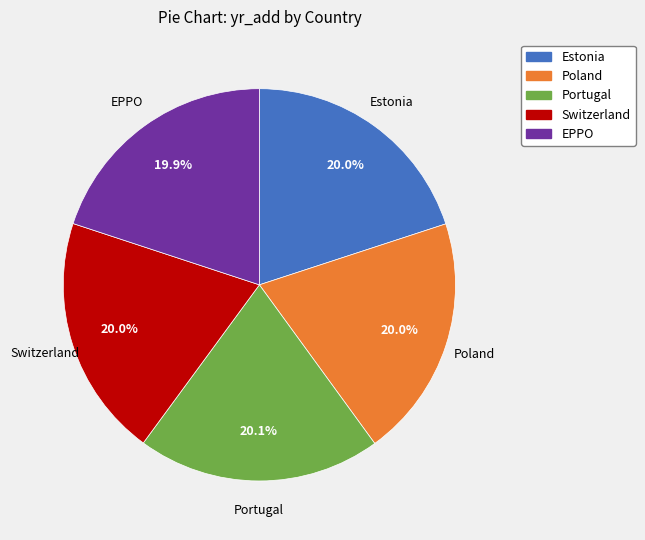

Approximately how many times larger is the value at Poland compared to Estonia?

1.0